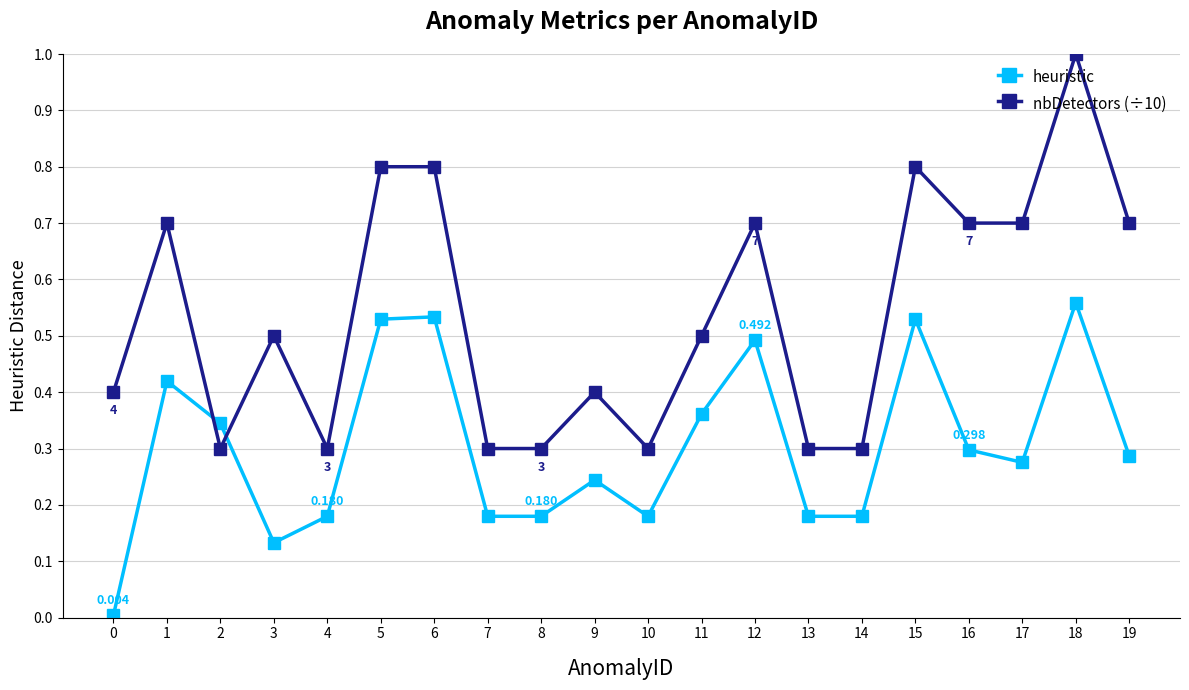

Which series changed the most between 10 and 16?

nbDetectors (÷10)